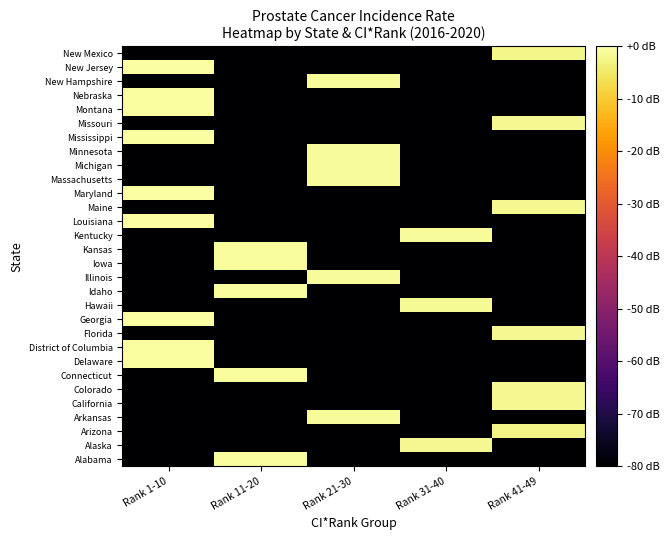

Reading right to left, list all the values displayed in this chart.

Alabama: Rank 41-49=-80.0	Rank 31-40=-80.0	Rank 21-30=-80.0	Rank 11-20=-0.8	Rank 1-10=-80.0
Alaska: Rank 41-49=-80.0	Rank 31-40=-1.6	Rank 21-30=-80.0	Rank 11-20=-80.0	Rank 1-10=-80.0
Arizona: Rank 41-49=-2.7	Rank 31-40=-80.0	Rank 21-30=-80.0	Rank 11-20=-80.0	Rank 1-10=-80.0
Arkansas: Rank 41-49=-80.0	Rank 31-40=-80.0	Rank 21-30=-1.1	Rank 11-20=-80.0	Rank 1-10=-80.0
California: Rank 41-49=-1.8	Rank 31-40=-80.0	Rank 21-30=-80.0	Rank 11-20=-80.0	Rank 1-10=-80.0
Colorado: Rank 41-49=-1.6	Rank 31-40=-80.0	Rank 21-30=-80.0	Rank 11-20=-80.0	Rank 1-10=-80.0
Connecticut: Rank 41-49=-80.0	Rank 31-40=-80.0	Rank 21-30=-80.0	Rank 11-20=-0.7	Rank 1-10=-80.0
Delaware: Rank 41-49=-80.0	Rank 31-40=-80.0	Rank 21-30=-80.0	Rank 11-20=-80.0	Rank 1-10=-0.6
District of Columbia: Rank 41-49=-80.0	Rank 31-40=-80.0	Rank 21-30=-80.0	Rank 11-20=-80.0	Rank 1-10=-0.4
Florida: Rank 41-49=-1.7	Rank 31-40=-80.0	Rank 21-30=-80.0	Rank 11-20=-80.0	Rank 1-10=-80.0
Georgia: Rank 41-49=-80.0	Rank 31-40=-80.0	Rank 21-30=-80.0	Rank 11-20=-80.0	Rank 1-10=-0.3
Hawaii: Rank 41-49=-80.0	Rank 31-40=-1.5	Rank 21-30=-80.0	Rank 11-20=-80.0	Rank 1-10=-80.0
Idaho: Rank 41-49=-80.0	Rank 31-40=-80.0	Rank 21-30=-80.0	Rank 11-20=-0.8	Rank 1-10=-80.0
Illinois: Rank 41-49=-80.0	Rank 31-40=-80.0	Rank 21-30=-1.0	Rank 11-20=-80.0	Rank 1-10=-80.0
Iowa: Rank 41-49=-80.0	Rank 31-40=-80.0	Rank 21-30=-80.0	Rank 11-20=-0.8	Rank 1-10=-80.0
Kansas: Rank 41-49=-80.0	Rank 31-40=-80.0	Rank 21-30=-80.0	Rank 11-20=-0.9	Rank 1-10=-80.0
Kentucky: Rank 41-49=-80.0	Rank 31-40=-1.2	Rank 21-30=-80.0	Rank 11-20=-80.0	Rank 1-10=-80.0
Louisiana: Rank 41-49=-80.0	Rank 31-40=-80.0	Rank 21-30=-80.0	Rank 11-20=-80.0	Rank 1-10=-0.2
Maine: Rank 41-49=-1.6	Rank 31-40=-80.0	Rank 21-30=-80.0	Rank 11-20=-80.0	Rank 1-10=-80.0
Maryland: Rank 41-49=-80.0	Rank 31-40=-80.0	Rank 21-30=-80.0	Rank 11-20=-80.0	Rank 1-10=-0.2
Massachusetts: Rank 41-49=-80.0	Rank 31-40=-80.0	Rank 21-30=-1.0	Rank 11-20=-80.0	Rank 1-10=-80.0
Michigan: Rank 41-49=-80.0	Rank 31-40=-80.0	Rank 21-30=-1.1	Rank 11-20=-80.0	Rank 1-10=-80.0
Minnesota: Rank 41-49=-80.0	Rank 31-40=-80.0	Rank 21-30=-1.0	Rank 11-20=-80.0	Rank 1-10=-80.0
Mississippi: Rank 41-49=-80.0	Rank 31-40=-80.0	Rank 21-30=-80.0	Rank 11-20=-80.0	Rank 1-10=-0.4
Missouri: Rank 41-49=-1.7	Rank 31-40=-80.0	Rank 21-30=-80.0	Rank 11-20=-80.0	Rank 1-10=-80.0
Montana: Rank 41-49=-80.0	Rank 31-40=-80.0	Rank 21-30=-80.0	Rank 11-20=-80.0	Rank 1-10=-0.4
Nebraska: Rank 41-49=-80.0	Rank 31-40=-80.0	Rank 21-30=-80.0	Rank 11-20=-80.0	Rank 1-10=-0.6
New Hampshire: Rank 41-49=-80.0	Rank 31-40=-80.0	Rank 21-30=-1.0	Rank 11-20=-80.0	Rank 1-10=-80.0
New Jersey: Rank 41-49=-80.0	Rank 31-40=-80.0	Rank 21-30=-80.0	Rank 11-20=-80.0	Rank 1-10=0.0
New Mexico: Rank 41-49=-2.2	Rank 31-40=-80.0	Rank 21-30=-80.0	Rank 11-20=-80.0	Rank 1-10=-80.0